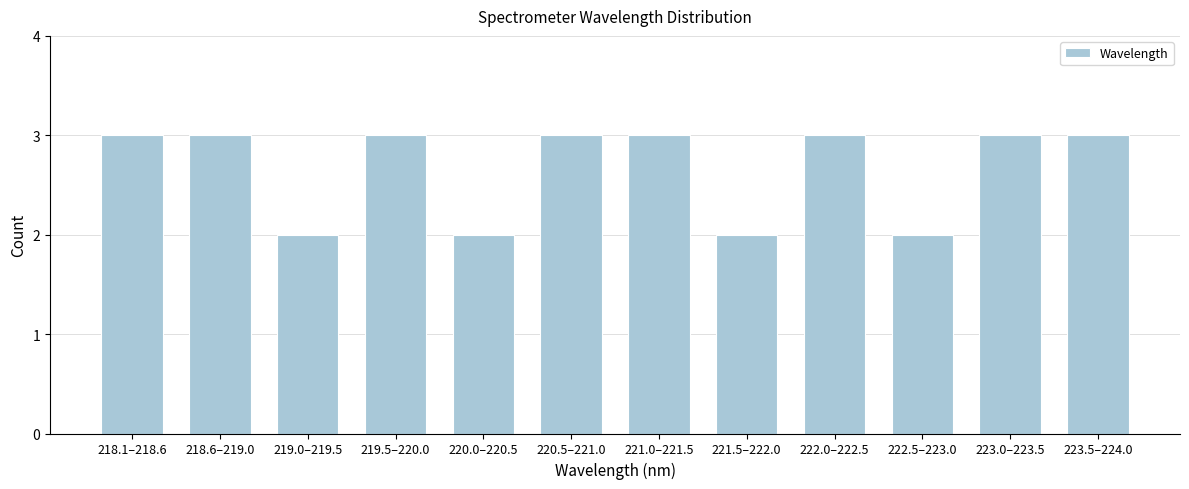

Reading left to right, list all the values displayed in this chart.

3	3	2	3	2	3	3	2	3	2	3	3